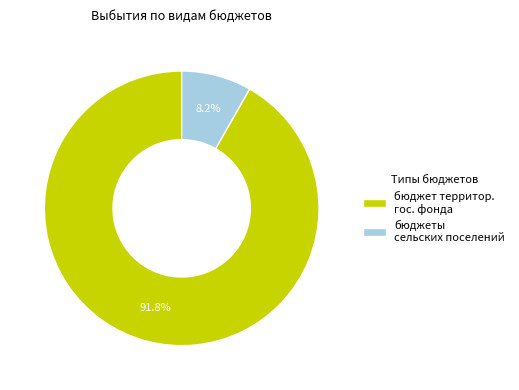

To the nearest percent, what is the average slice percentage?

50%